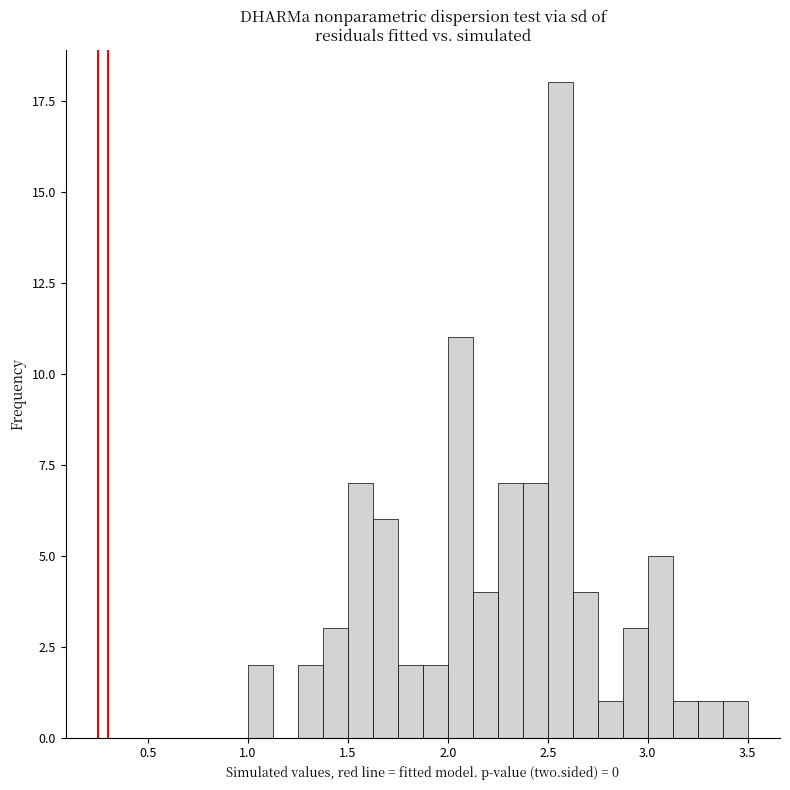

Read against the x-axis, roughly where is the centre of the tallest bar?

2.55